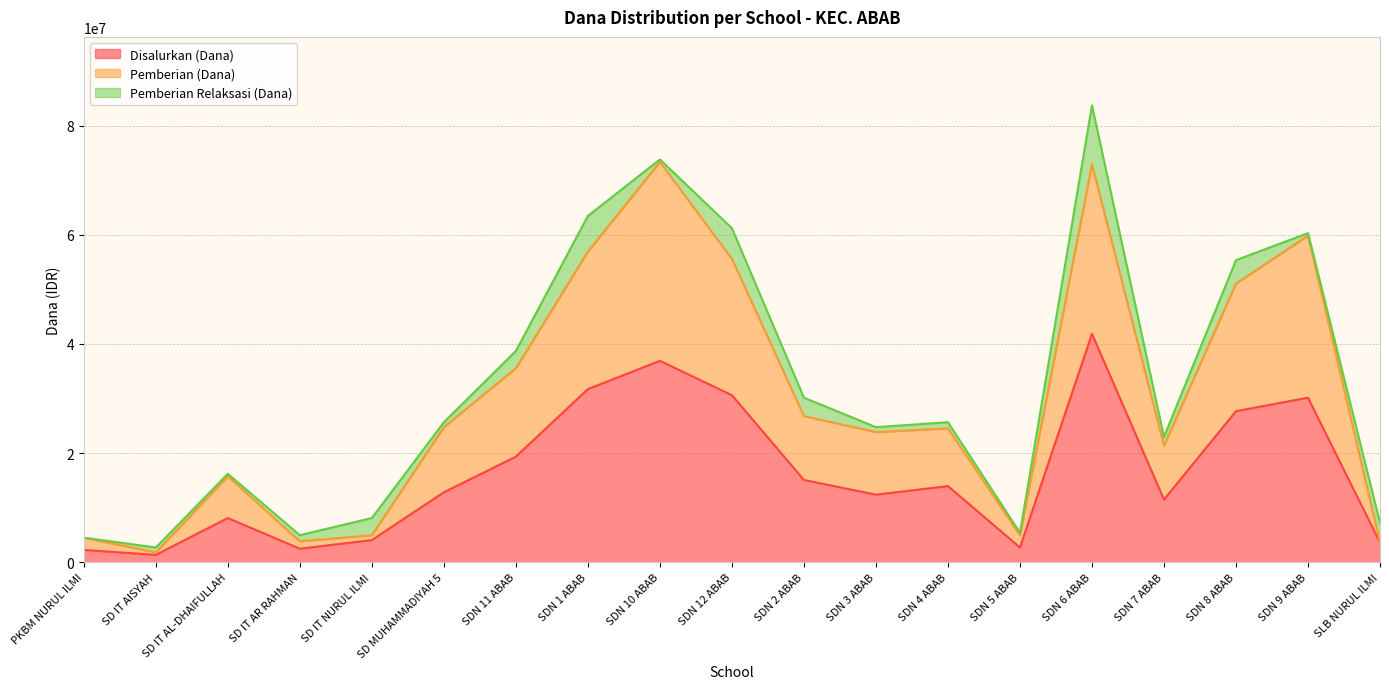

Which category has the highest value in the Disalurkan (Dana) series?

SDN 6 ABAB